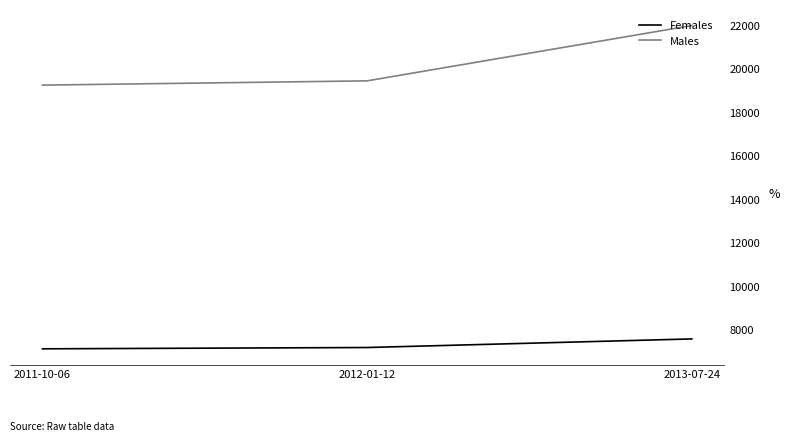

The value of Males at 2012-01-12 is 34146. True or false?

False